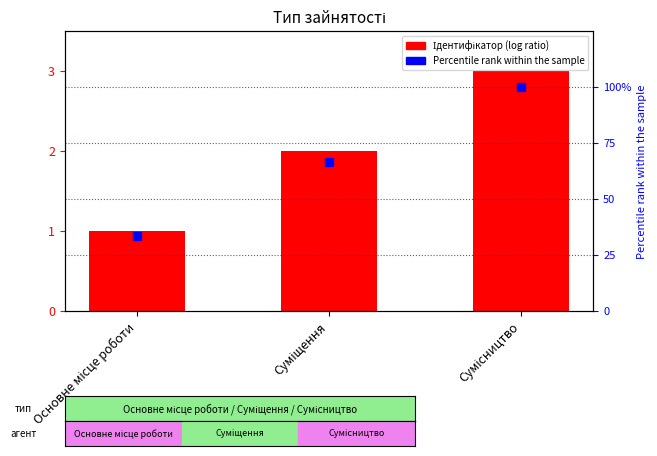

At how many categories does at least one series exceed 29?

3